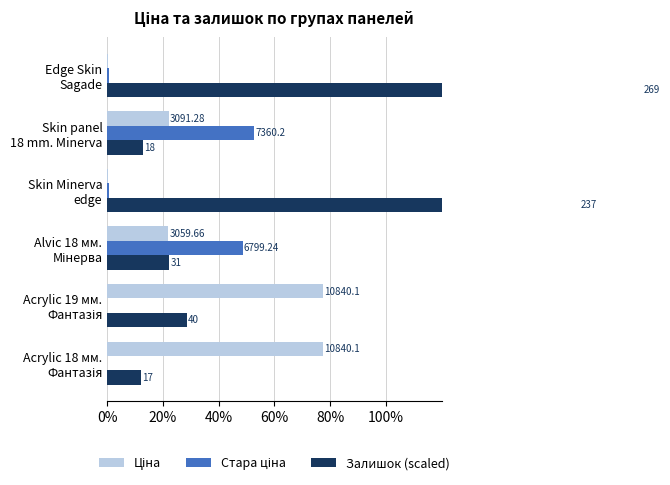

True or false: Ціна has a value of 22.1 at Skin panel 18 mm. Minerva.

True